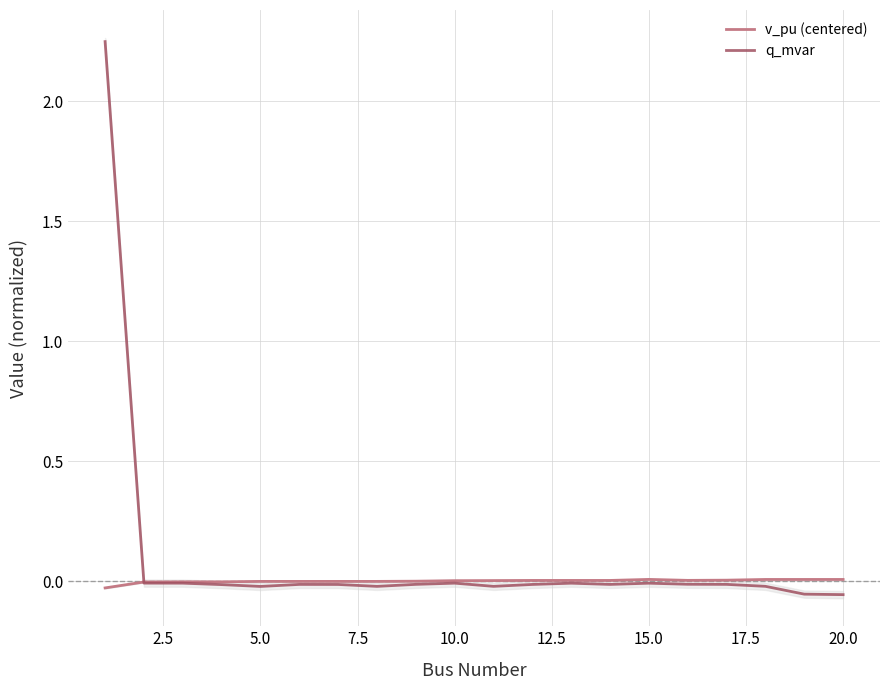

What is the maximum value shown in the chart?

2.2